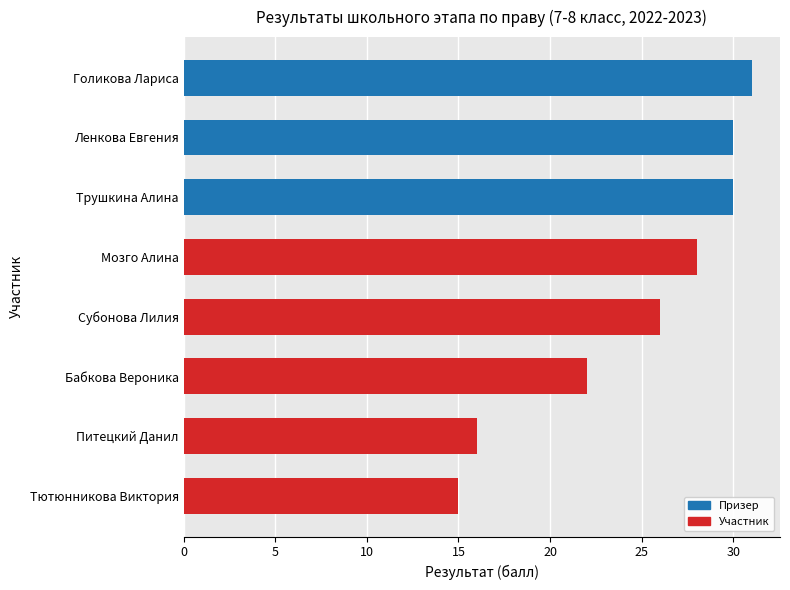

What is the difference between the maximum and minimum values?

16